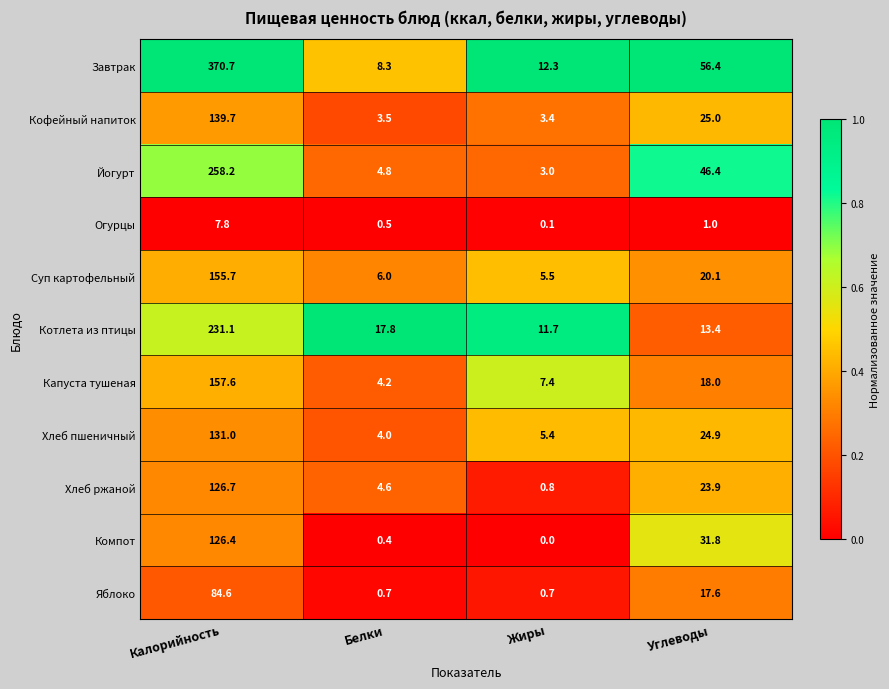

Which category has the lowest value across all series?

Жиры